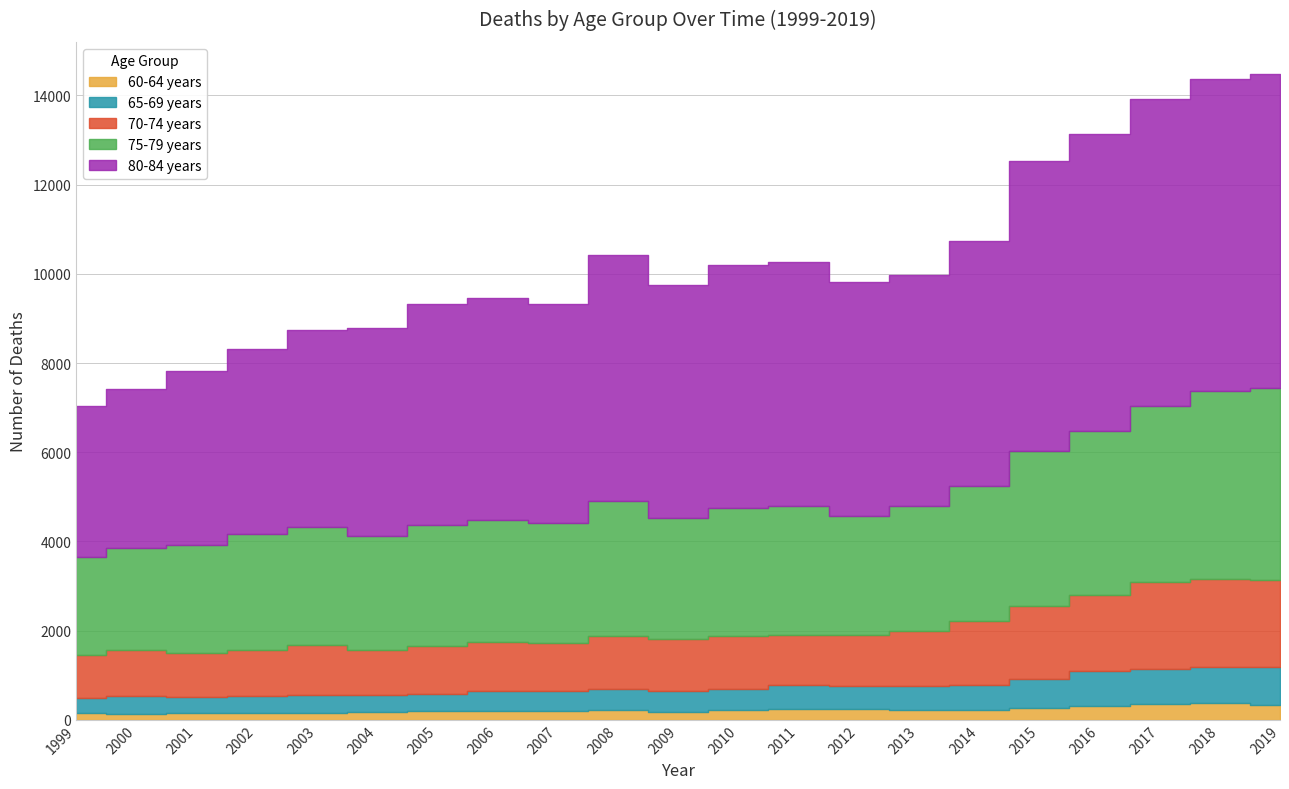

Between 2003 and 2014, which series saw the biggest shift?

80-84 years